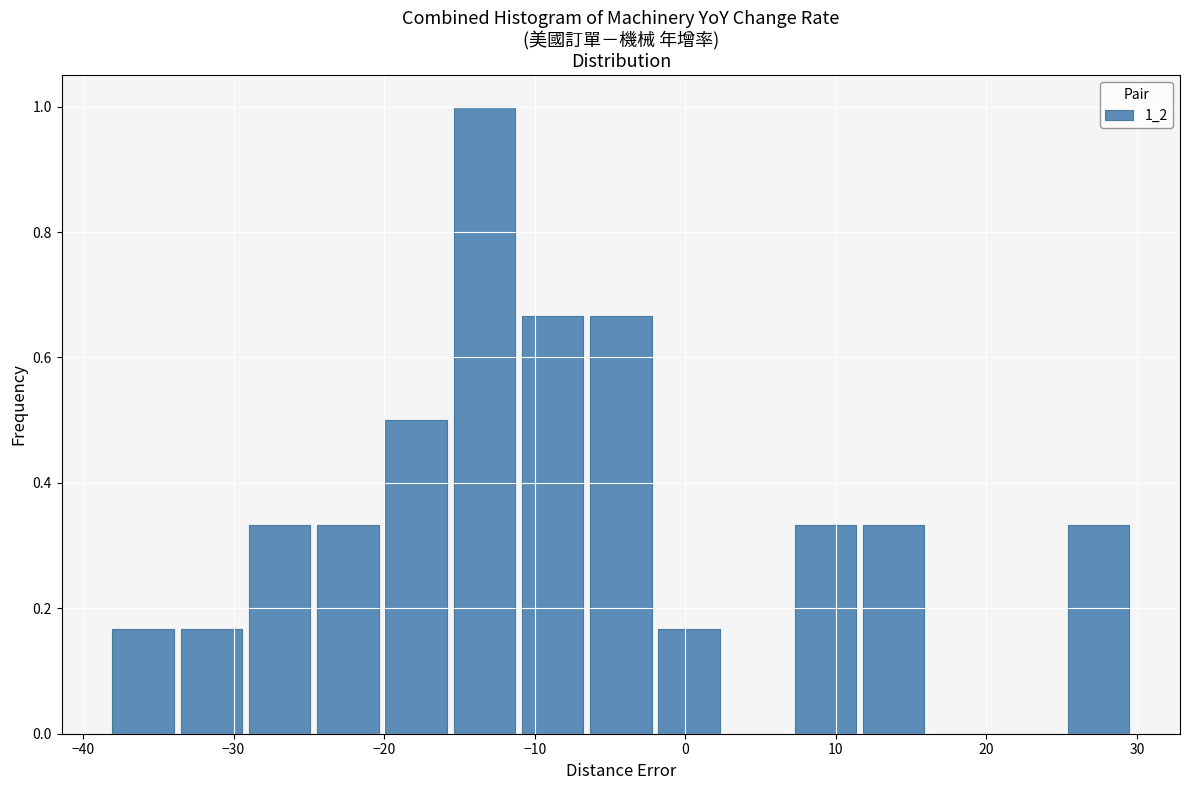

Reading left to right, list every bar in this chart as the range it spans on the x-axis followed by its height. Neither the bar edges nor the heights are printed on the chart, so give them approximately, as read against the axes.

-38 to -34: 0.16
-34 to -29: 0.16
-29 to -25: 0.34
-25 to -20: 0.34
-20 to -16: 0.50
-16 to -11: 1.00
-11 to -7: 0.66
-7 to -2: 0.66
-2 to 3: 0.16
3 to 7: 0
7 to 12: 0.34
12 to 16: 0.34
16 to 21: 0
21 to 25: 0
25 to 30: 0.34